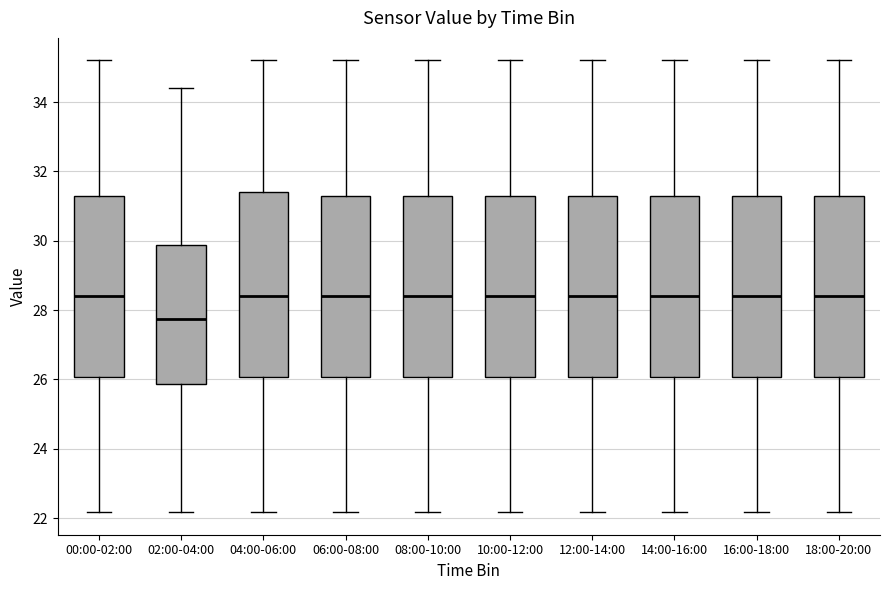

Reading left to right, read every box against the y-axis: the position of its median line, the range the box covers, and the ends of its whiskers. The values are not printed on the chart, so give them approximately, as read against the axis.

00:00-02:00: median 28.4, box 26.0 to 31.2, whiskers 22.2 to 35.2
02:00-04:00: median 27.8, box 25.8 to 29.8, whiskers 22.2 to 34.4
04:00-06:00: median 28.4, box 26.0 to 31.4, whiskers 22.2 to 35.2
06:00-08:00: median 28.4, box 26.0 to 31.2, whiskers 22.2 to 35.2
08:00-10:00: median 28.4, box 26.0 to 31.2, whiskers 22.2 to 35.2
10:00-12:00: median 28.4, box 26.0 to 31.2, whiskers 22.2 to 35.2
12:00-14:00: median 28.4, box 26.0 to 31.2, whiskers 22.2 to 35.2
14:00-16:00: median 28.4, box 26.0 to 31.2, whiskers 22.2 to 35.2
16:00-18:00: median 28.4, box 26.0 to 31.2, whiskers 22.2 to 35.2
18:00-20:00: median 28.4, box 26.0 to 31.2, whiskers 22.2 to 35.2